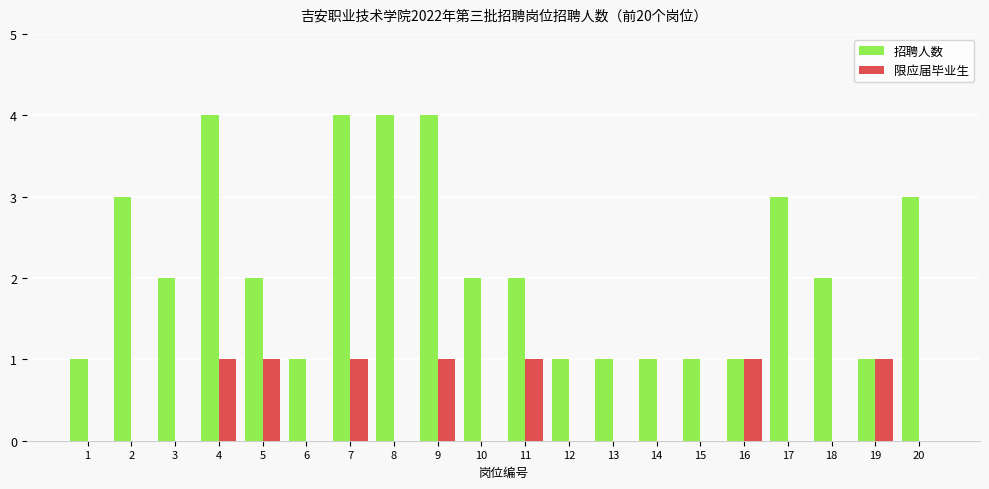

What is the sum of all 限应届毕业生 values?

7